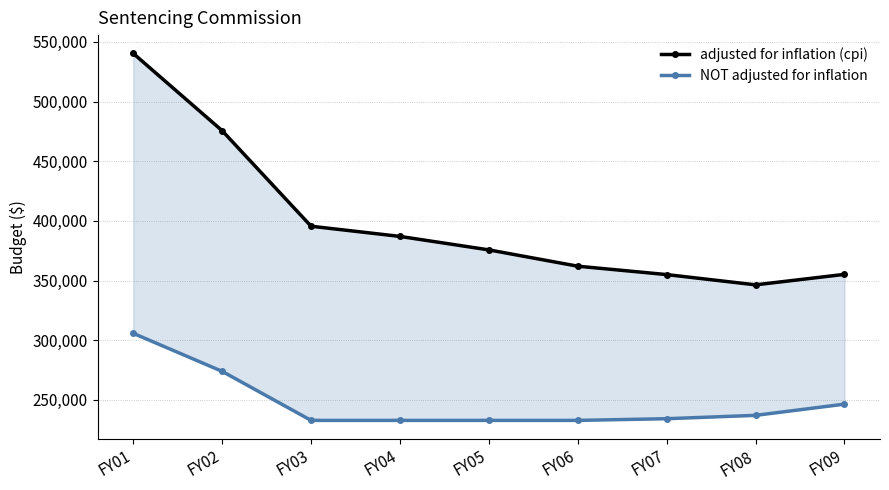

How many values in the adjusted for inflation (cpi) series are below 375664?

4